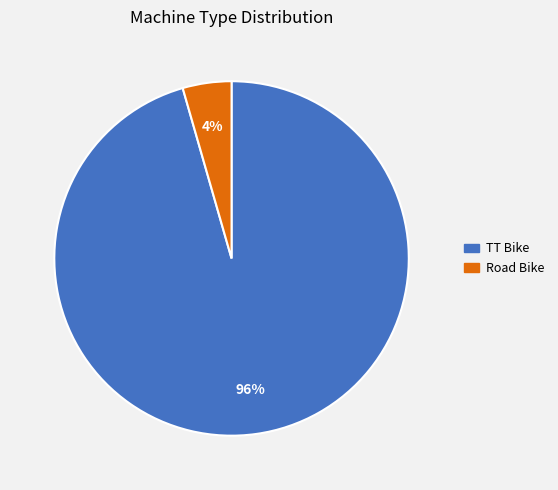

Which has a higher value, Road Bike or TT Bike?

TT Bike